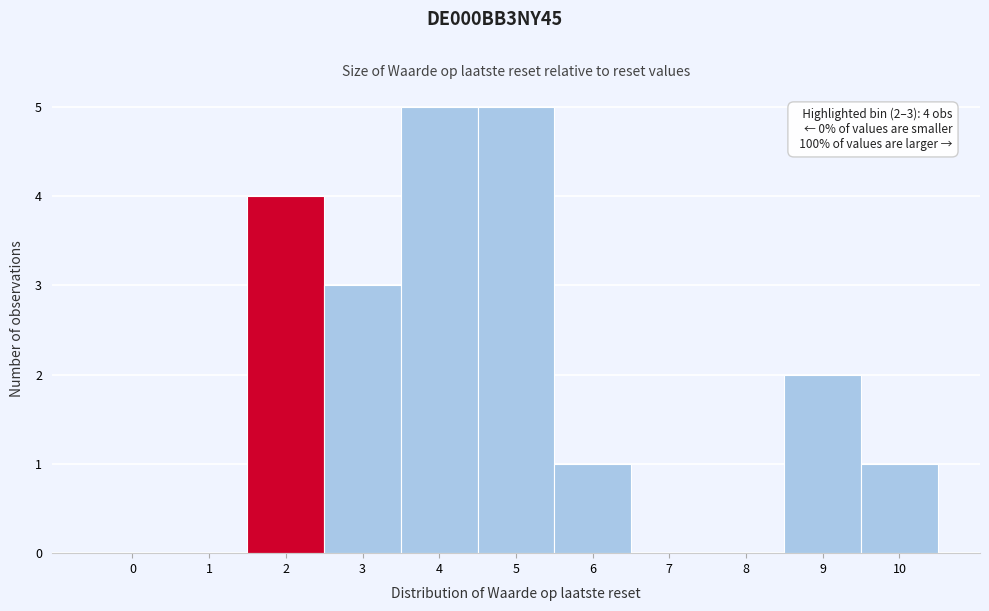

Reading left to right, extract all data points from this chart.

0=0	1=0	2=4	3=3	4=5	5=5	6=1	7=0	8=0	9=2	10=1